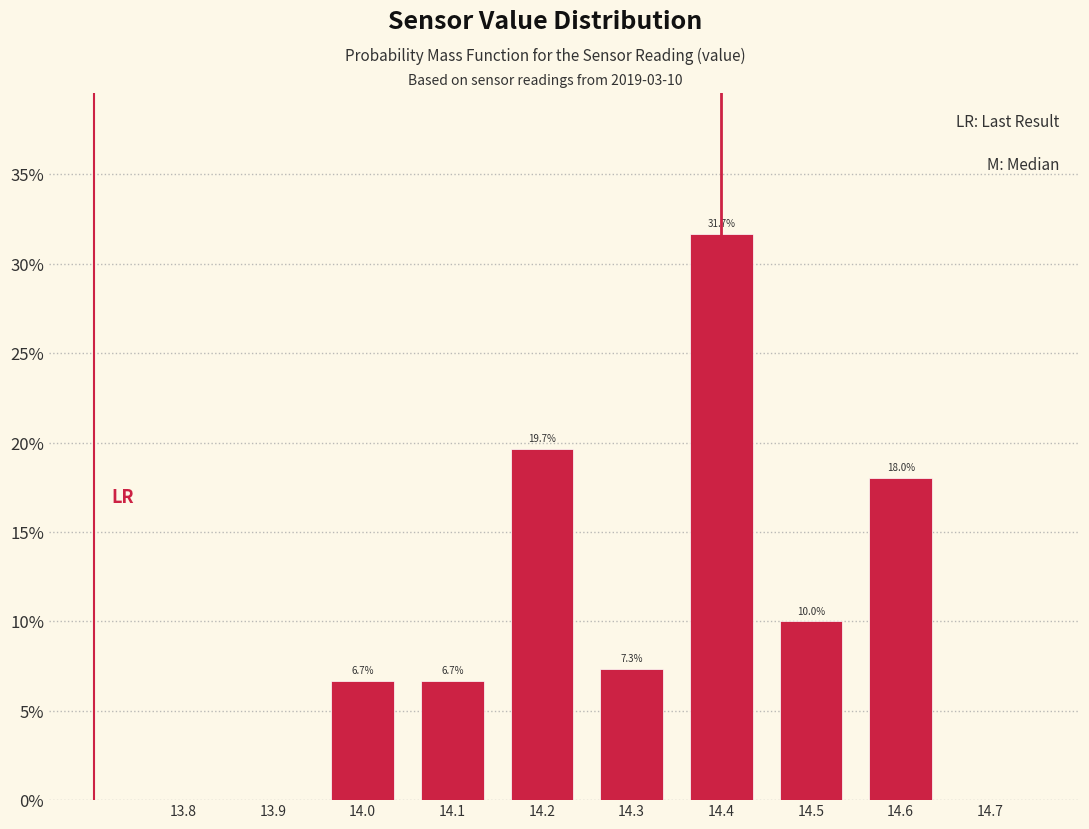

Over which range of the x-axis is the bar tallest?

14.35 to 14.45